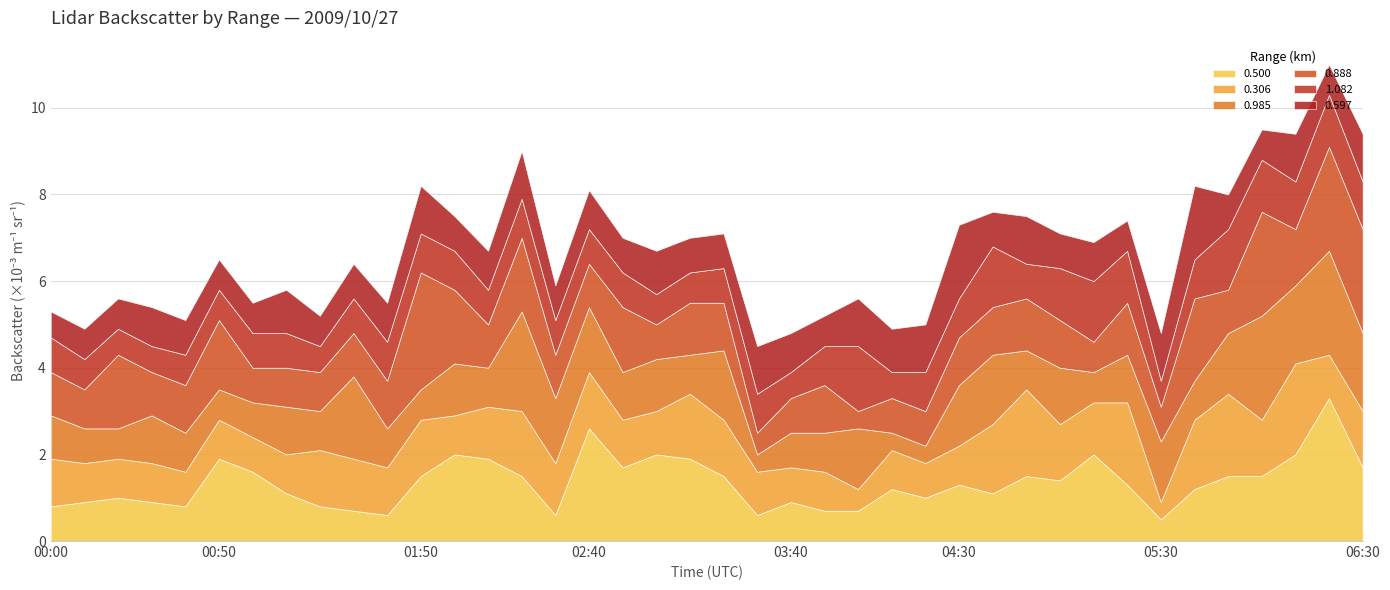

What is the total value across all series at 05:30?

4.8